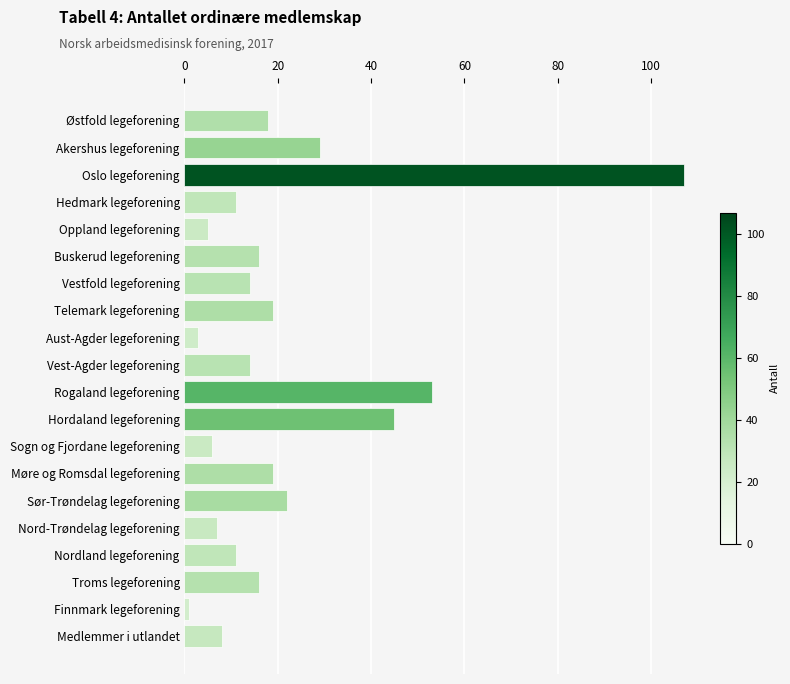

Where is the data nearest to the value 54?

Rogaland legeforening